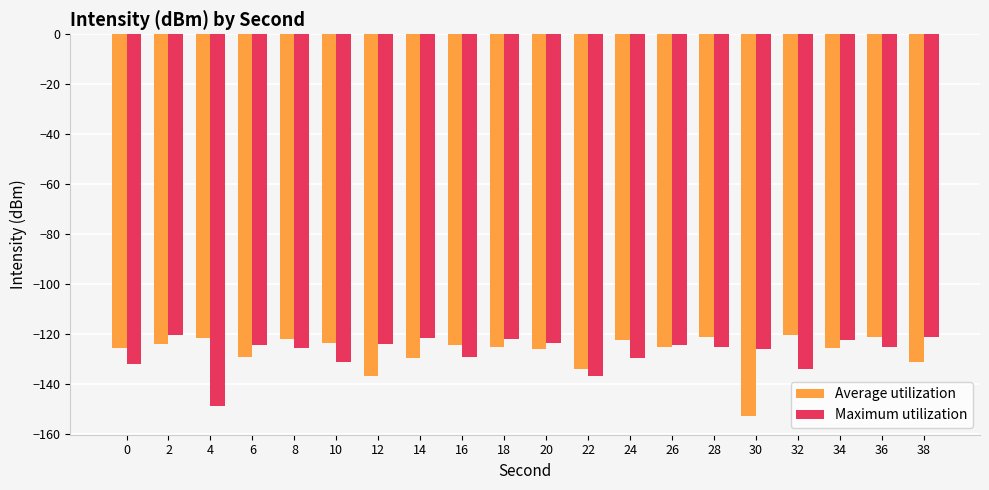

What is the total value across all series at 18?

-246.8